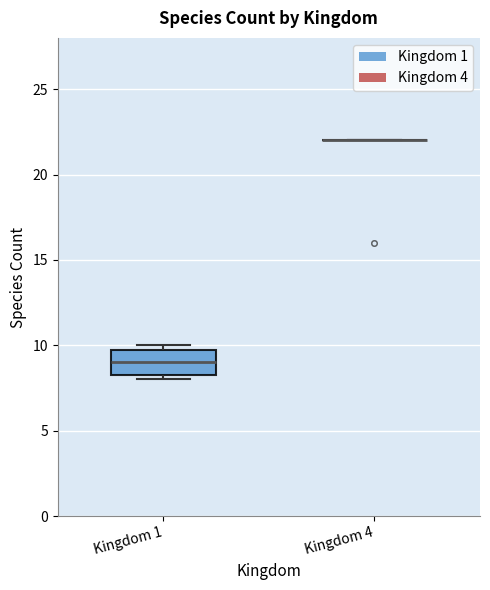

Where does the median line of the box for Kingdom 1 sit on the y-axis? The values are not printed on the chart, so give them approximately, as read against the axis.

9.0